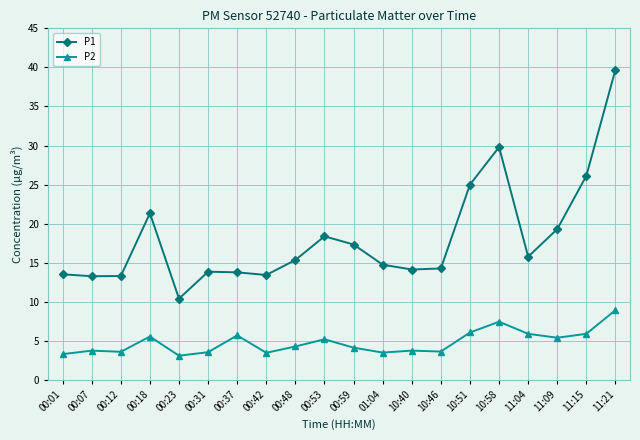

What is the value of the P1 point at the 14th from the left?

14.3